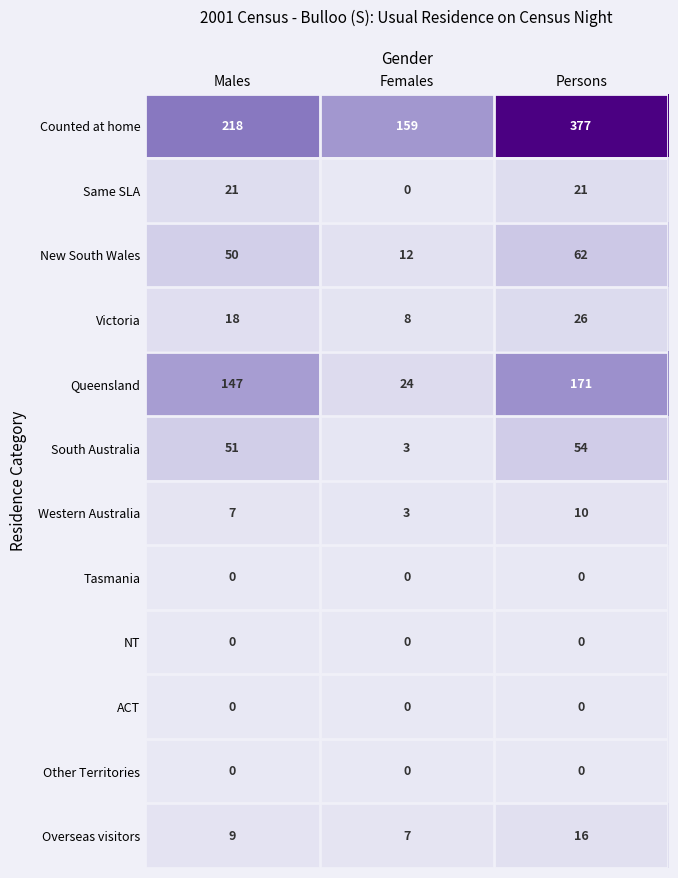

At how many categories does at least one series exceed 121?

3